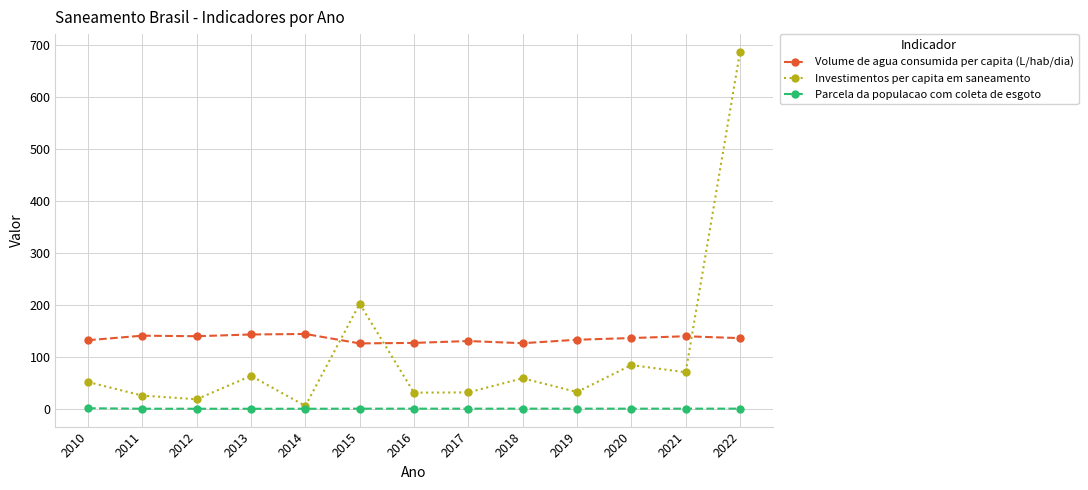

At which category does the chart reach its peak across all series?

2022